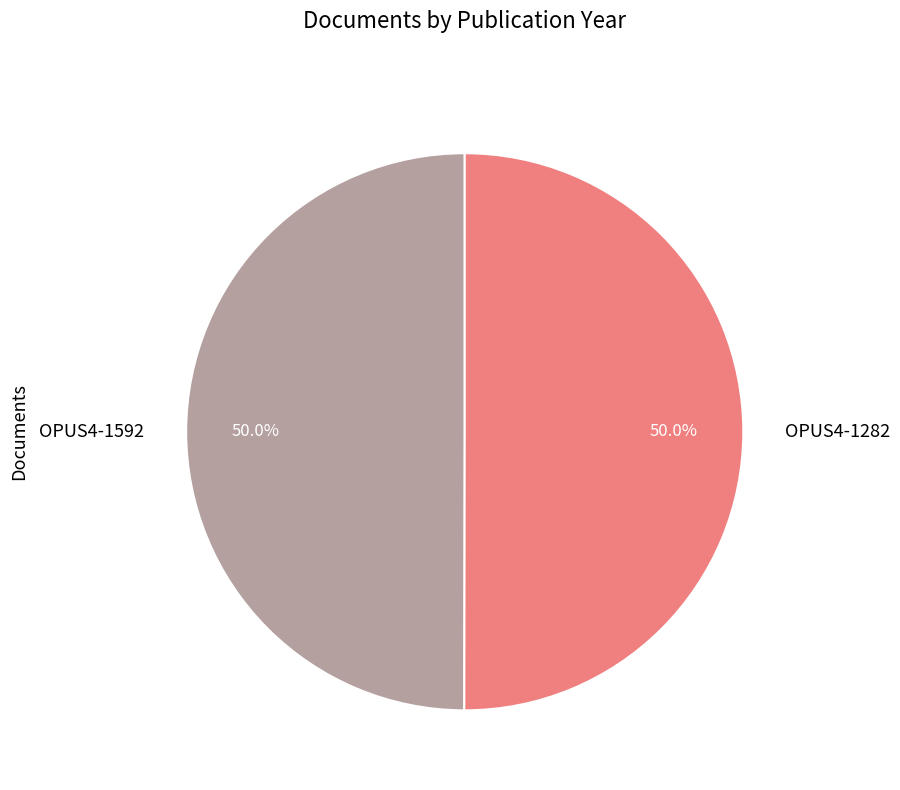

What is the ratio of the value at OPUS4-1282 to the value at OPUS4-1592?

1.0